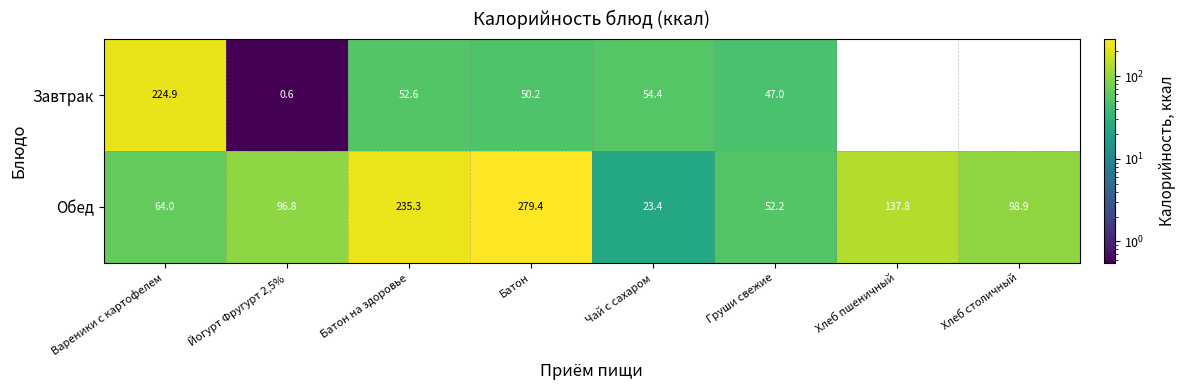

Which category has the lowest value in the Обед series?

Чай с сахаром